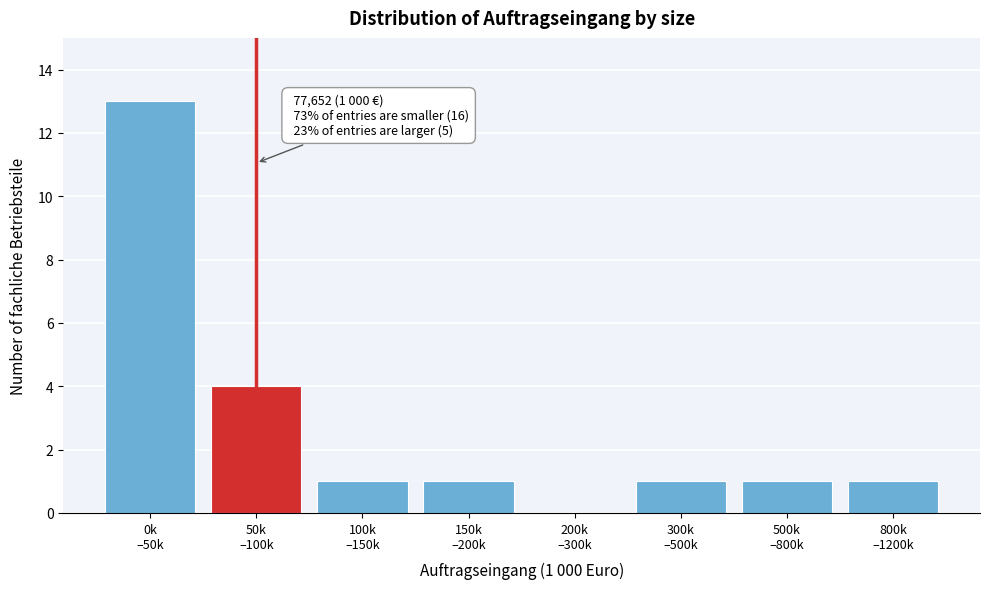

What is the sum of all values?

22